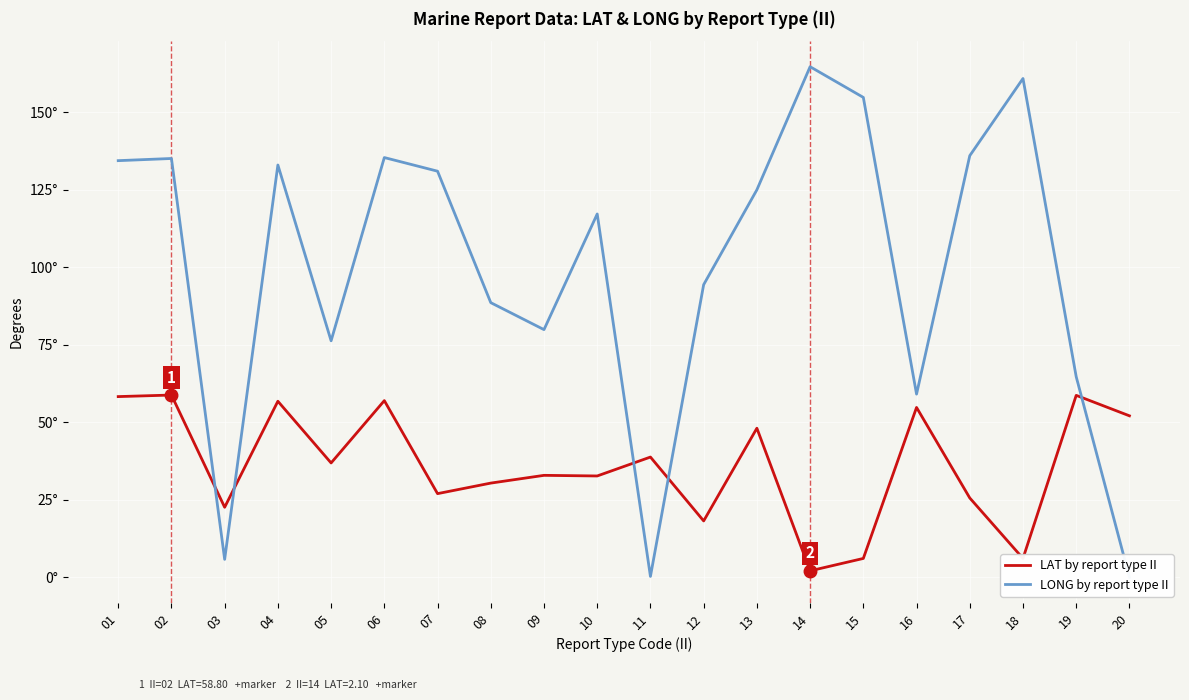

At which category does LAT by report type II reach its first local valley?

03